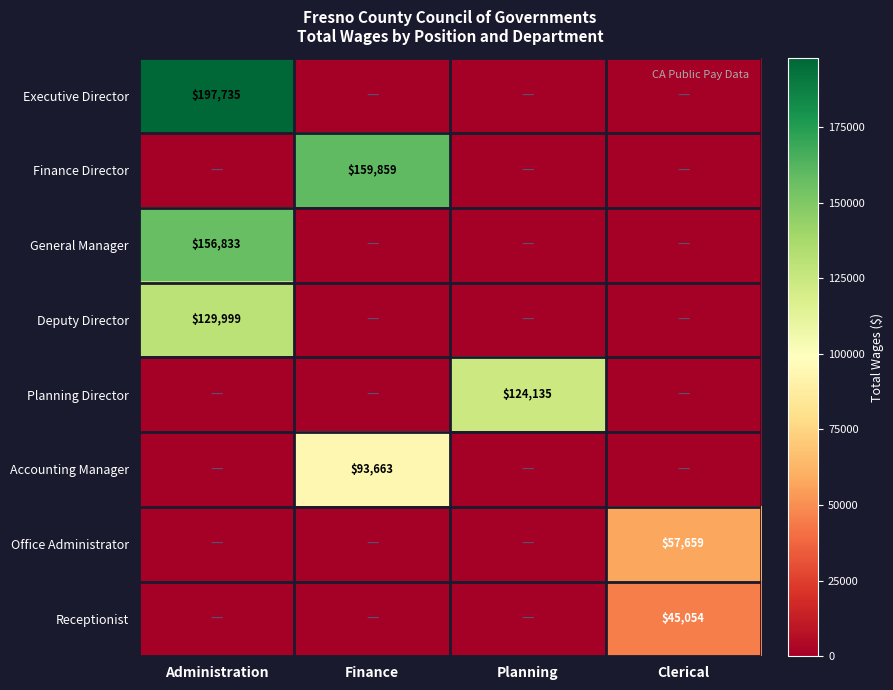

The value of Accounting Manager at Finance is 44514. True or false?

False